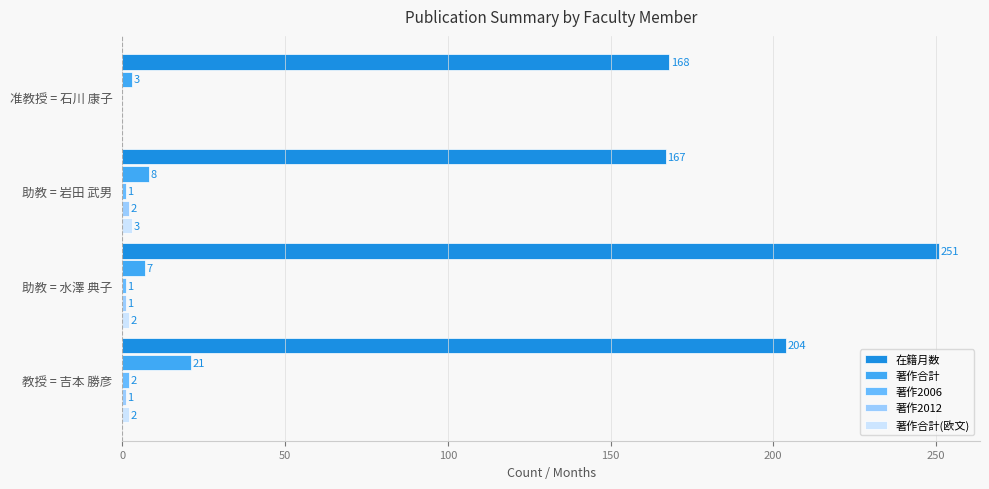

Between 准教授 = 石川 康子 and 教授 = 吉本 勝彦, which series saw the biggest shift?

在籍月数